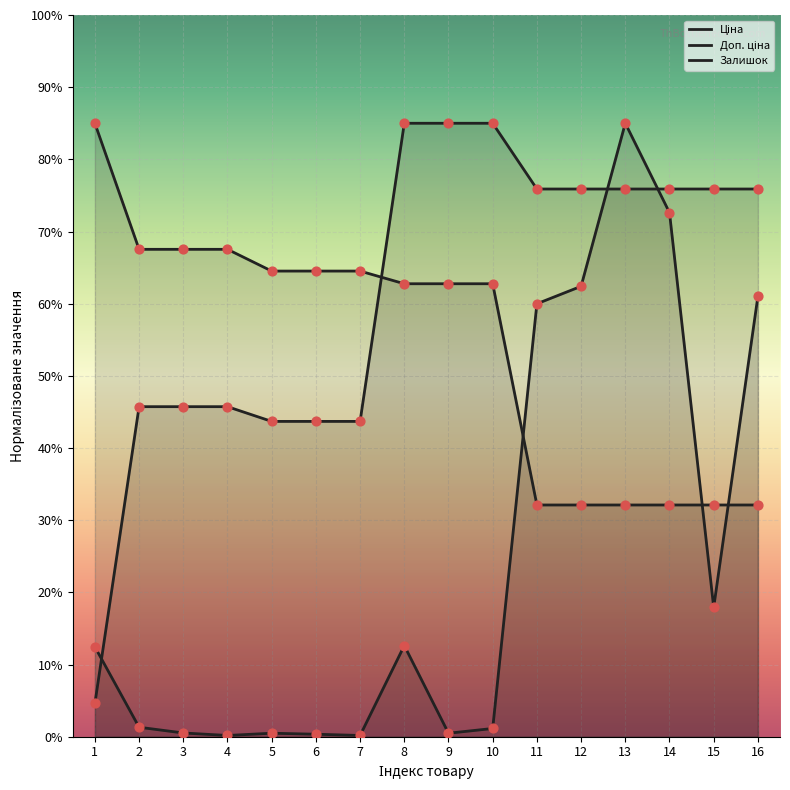

At which category is the sum across all series the highest?

13